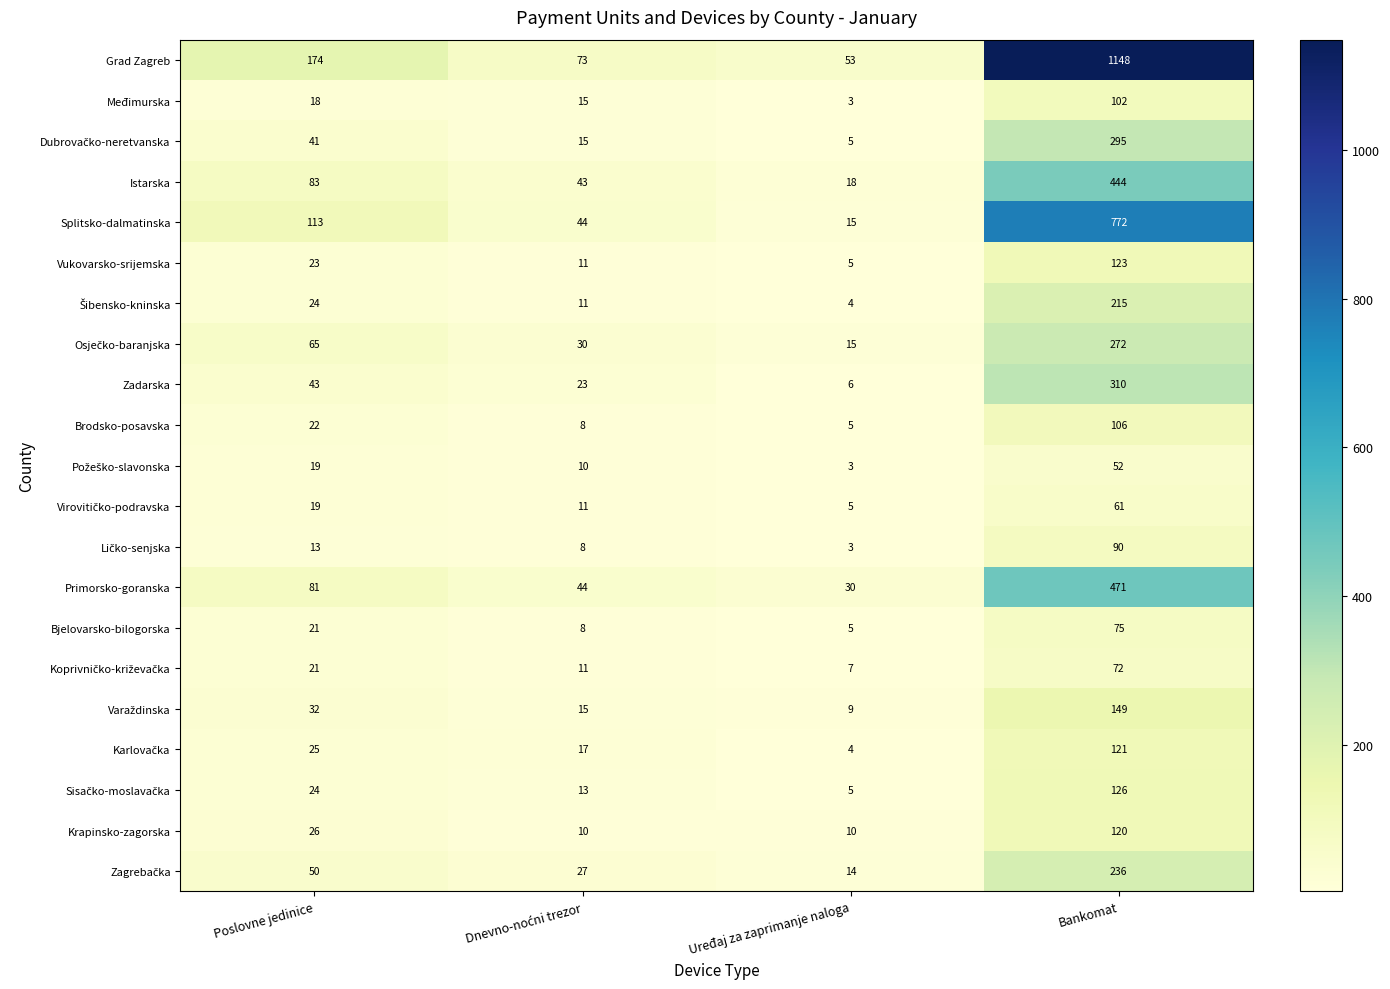

What is the maximum value for Vukovarsko-srijemska?

123